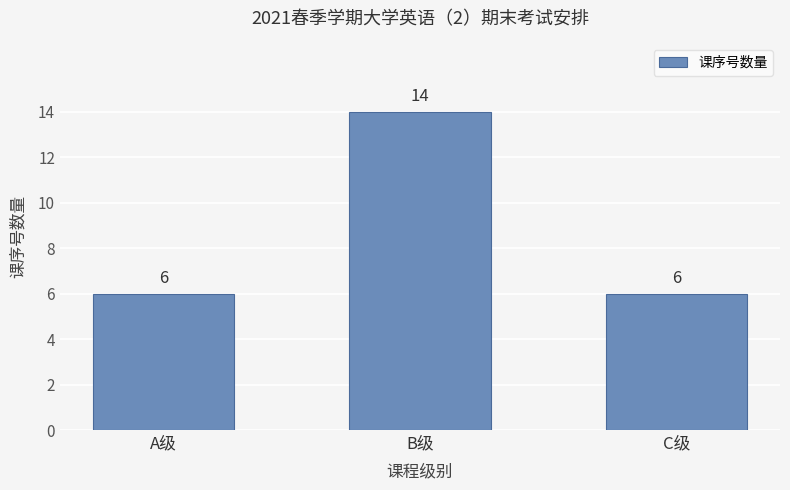

How many bars are there in total?

3